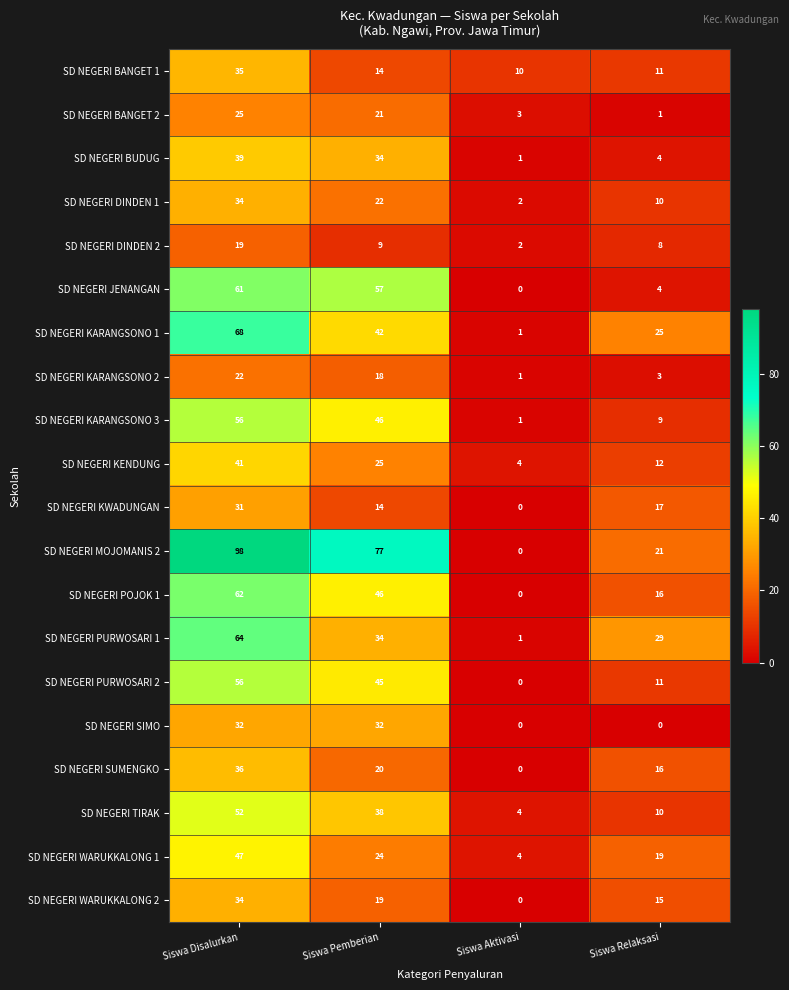

At which label is SD NEGERI KWADUNGAN closest to 15?

Siswa Pemberian